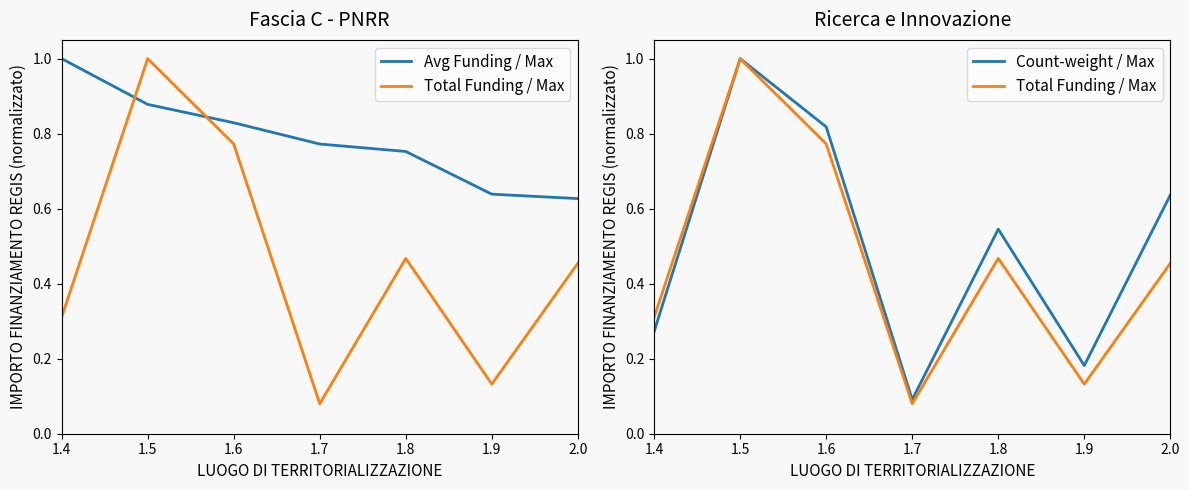

At which category does Count-weight / Max reach its first local valley?

1.7